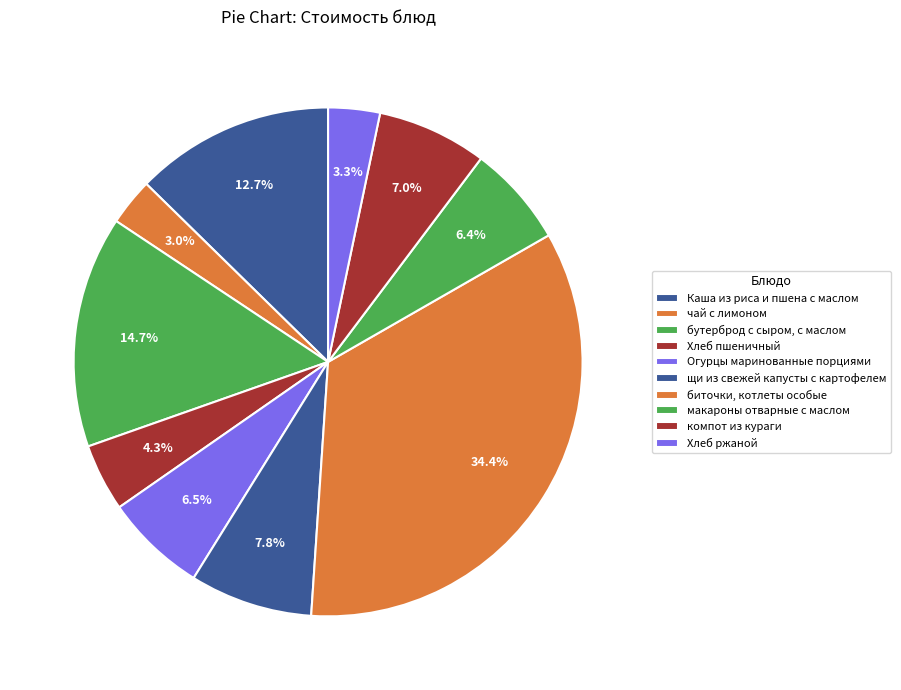

Count the number of slices in the pie.

10